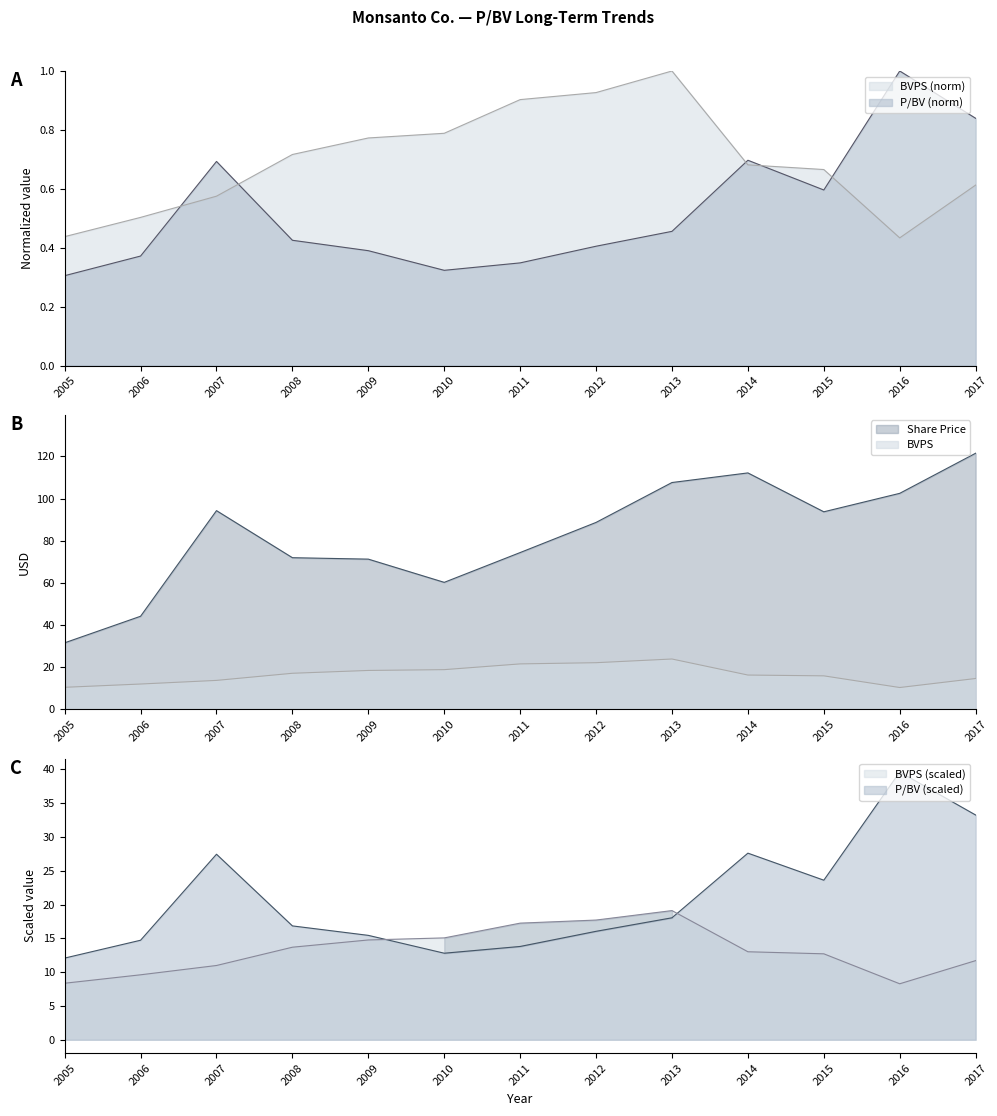

Which series has the widest spread of values?

Share Price